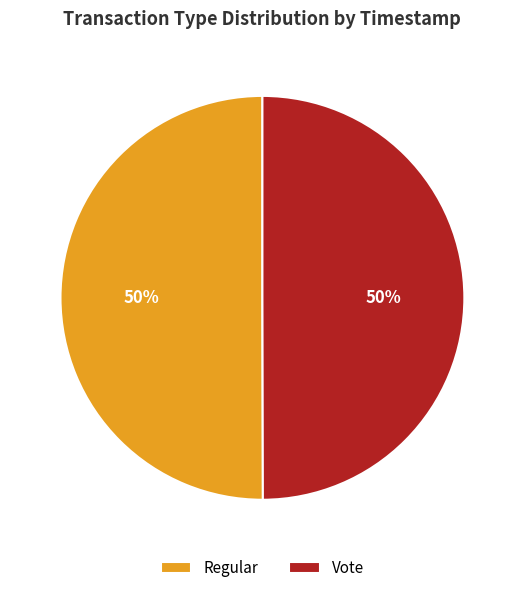

Count the number of slices in the pie.

2